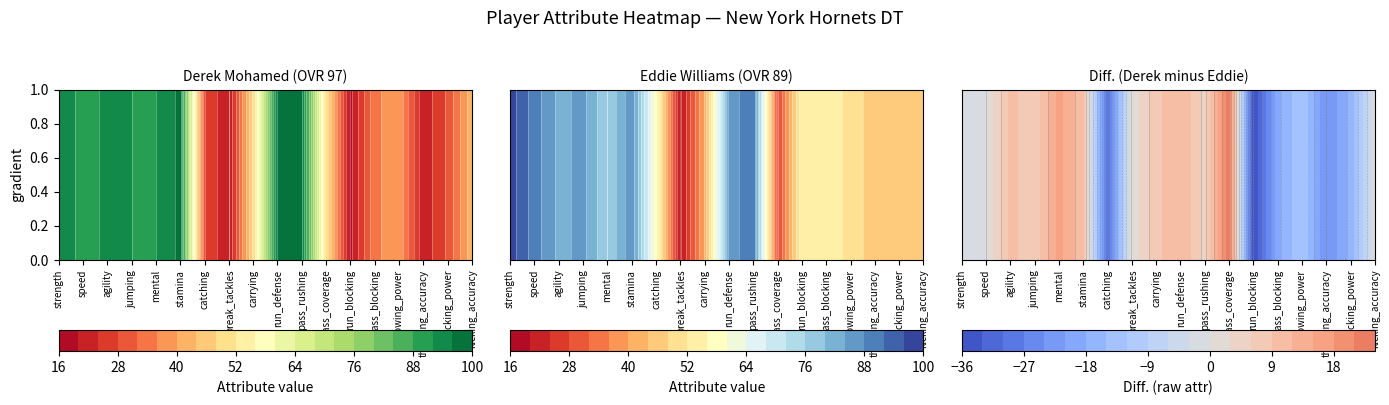

True or false: Eddie Williams has a value of 23 at throwing_power.

False